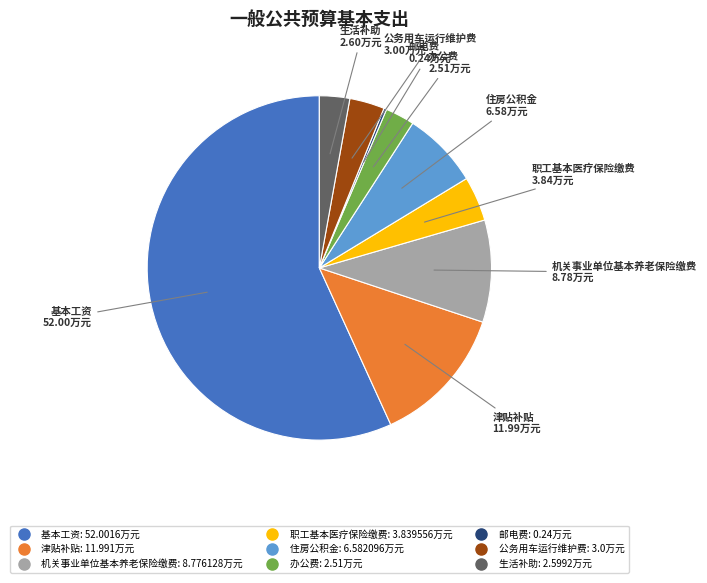

True or false: 机关事业单位基本养老保险缴费 accounts for 24% of the total.

False